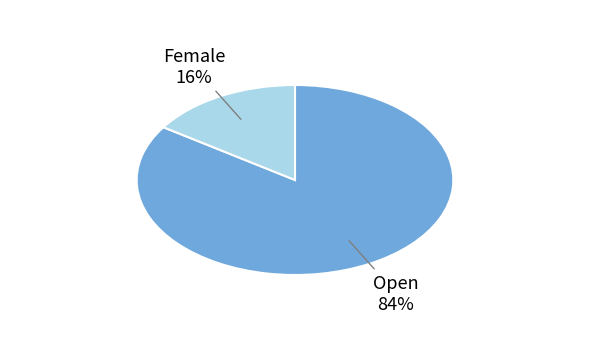

Is there a majority slice in this chart?

Yes